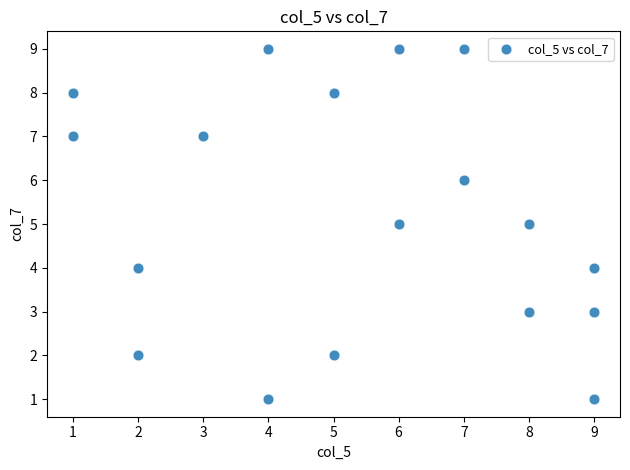

What is the range of Y values (max minus min)?

8